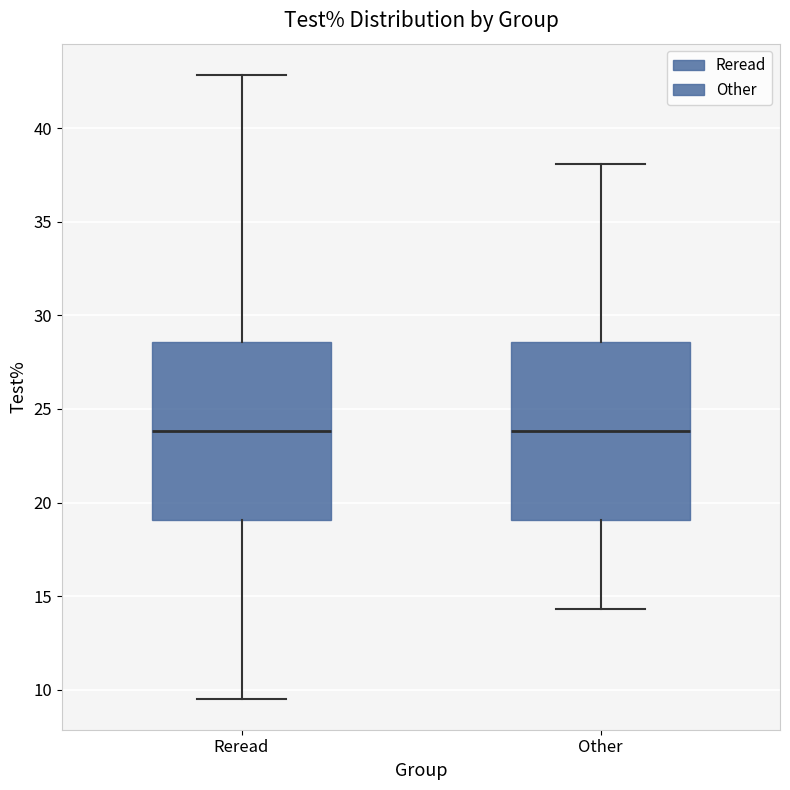

Reading left to right, transcribe this box plot: for each box, give where its median line is, the range the box spans, and where its two whiskers end, as read against the y-axis. The values are not printed on the chart, so give them approximately, as read against the axis.

Reread: median 24.0, box 19.0 to 28.5, whiskers 9.5 to 43.0
Other: median 24.0, box 19.0 to 28.5, whiskers 14.5 to 38.0